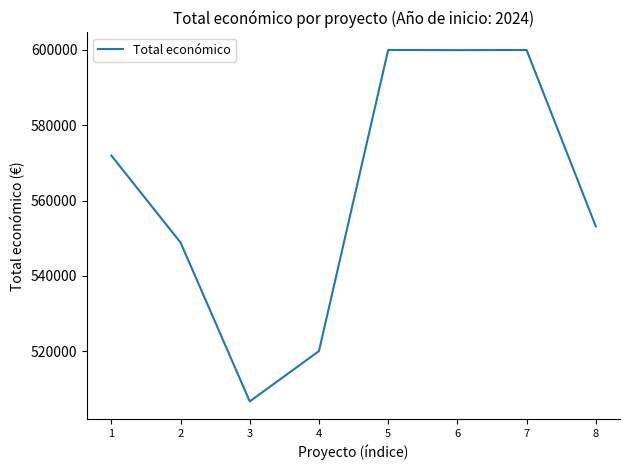

The value at 5 is 600000. True or false?

True